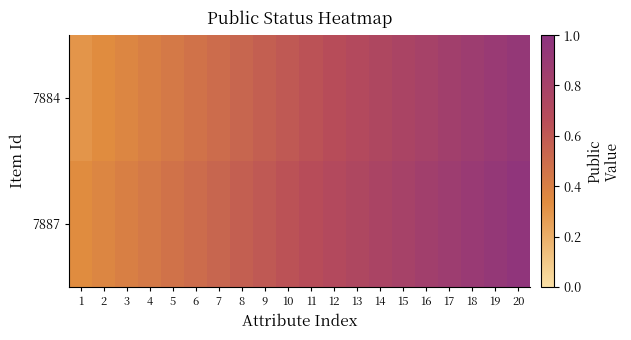

Between 17 and 20, which is larger?

20